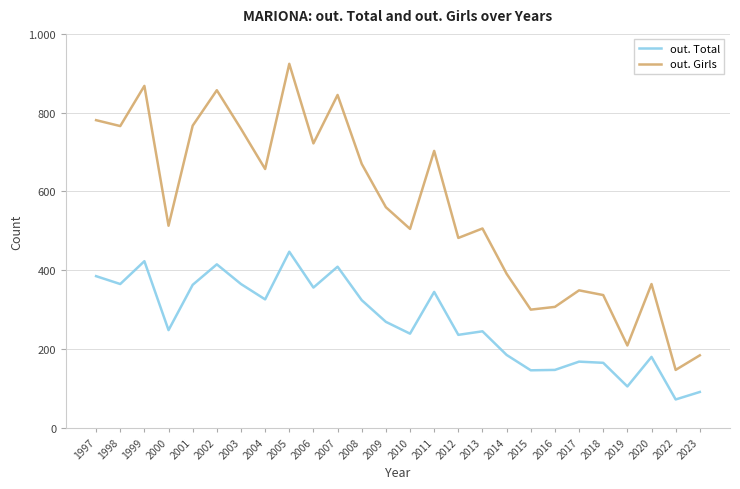

What value does the out. Girls series have at 2005?

924